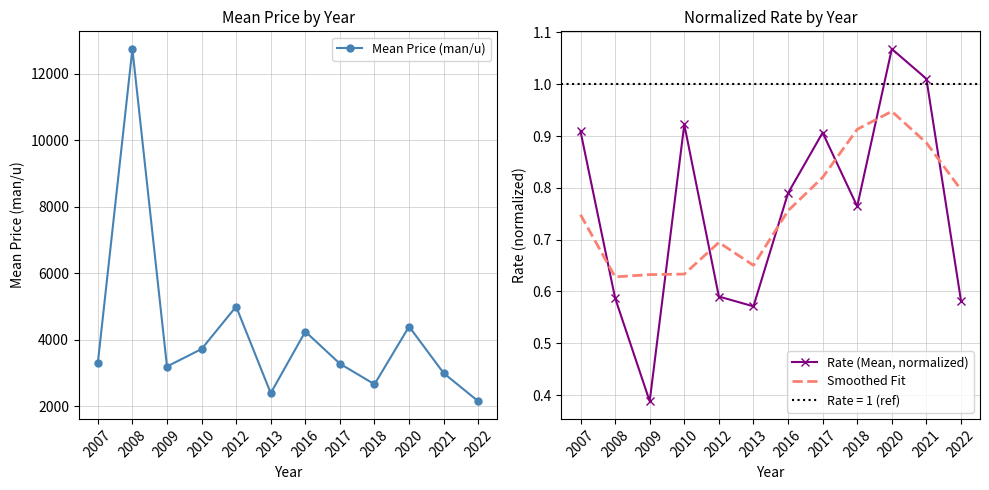

List the series in order of their peak value, lowest first.

Smoothed Fit, Rate (Mean, normalized), Mean Price (man/u)